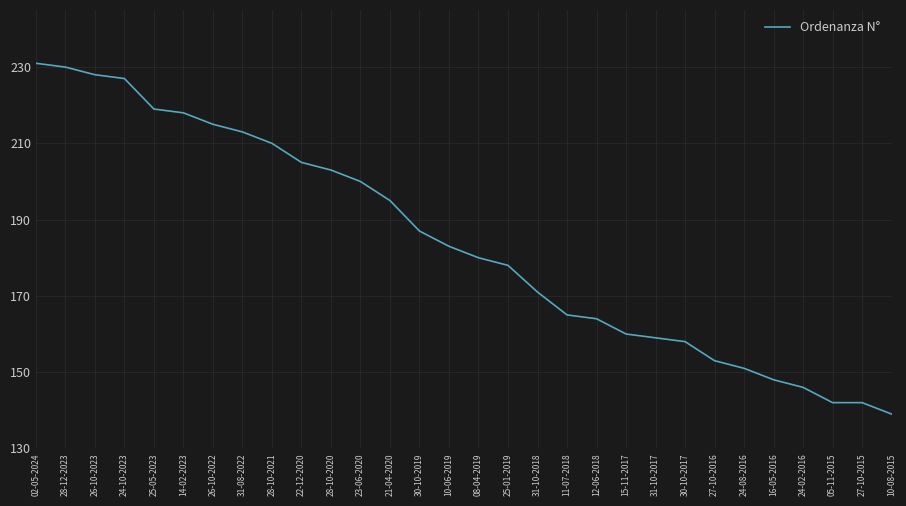

The value at 08-04-2019 is 180. True or false?

True